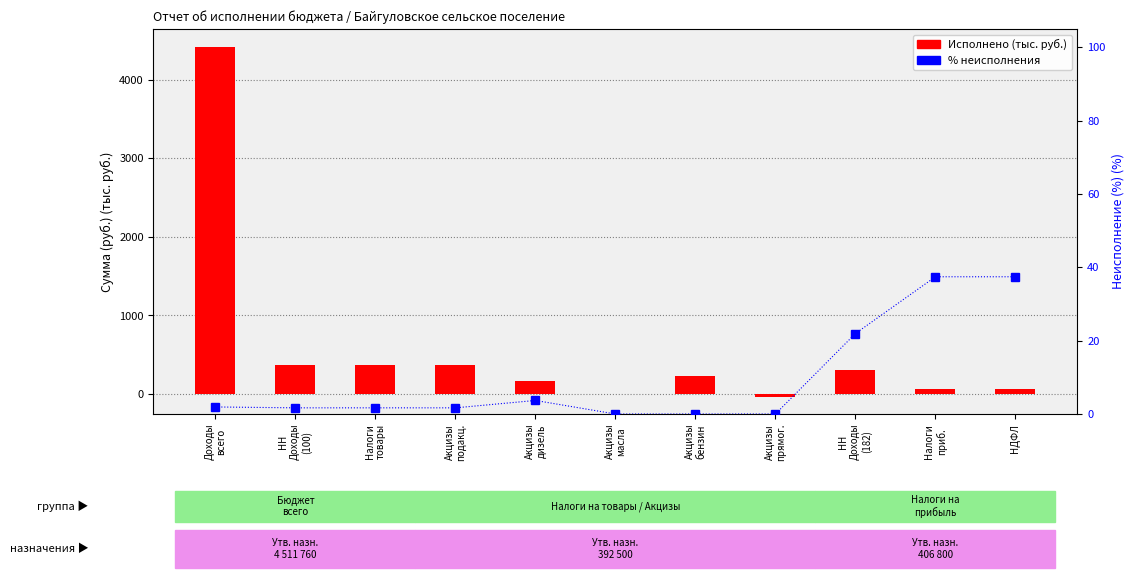

What is the difference between the maximum and minimum values in the Исполнено (тыс. руб.) series?

4456.6